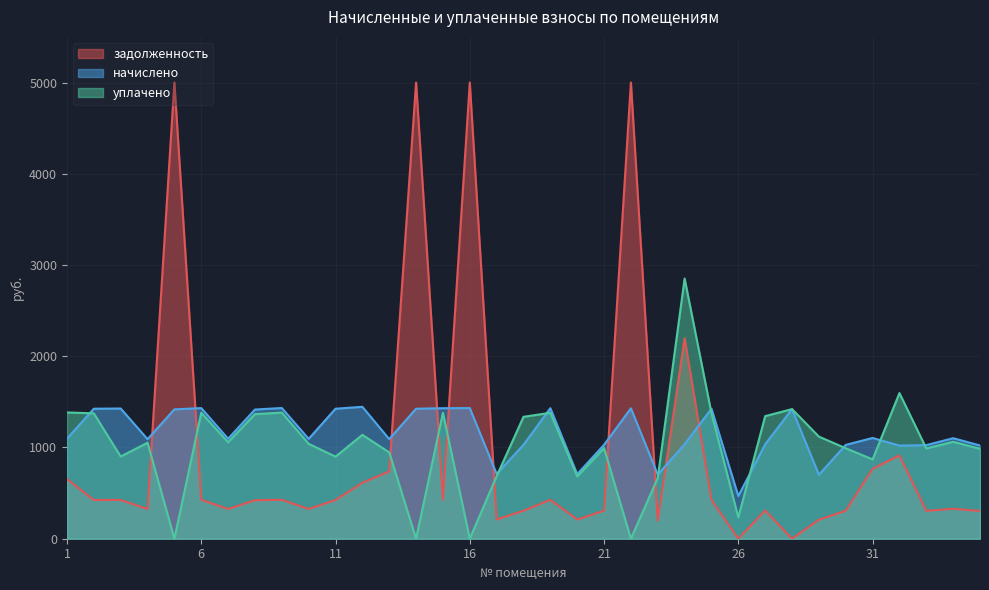

Which series changed the most between 18 and 30?

уплачено